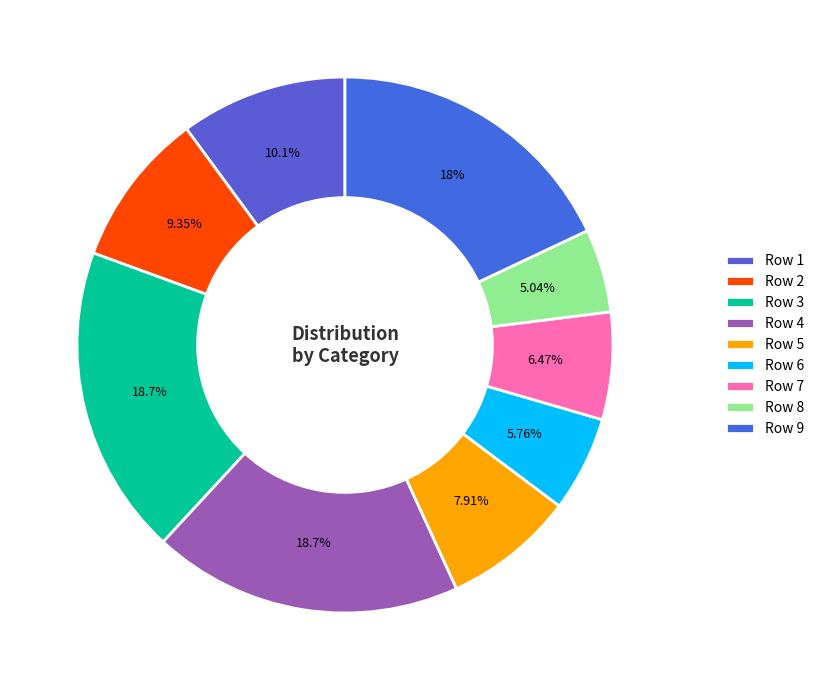

To the nearest percent, what is the combined percentage of Row 4 and Row 8?

24%